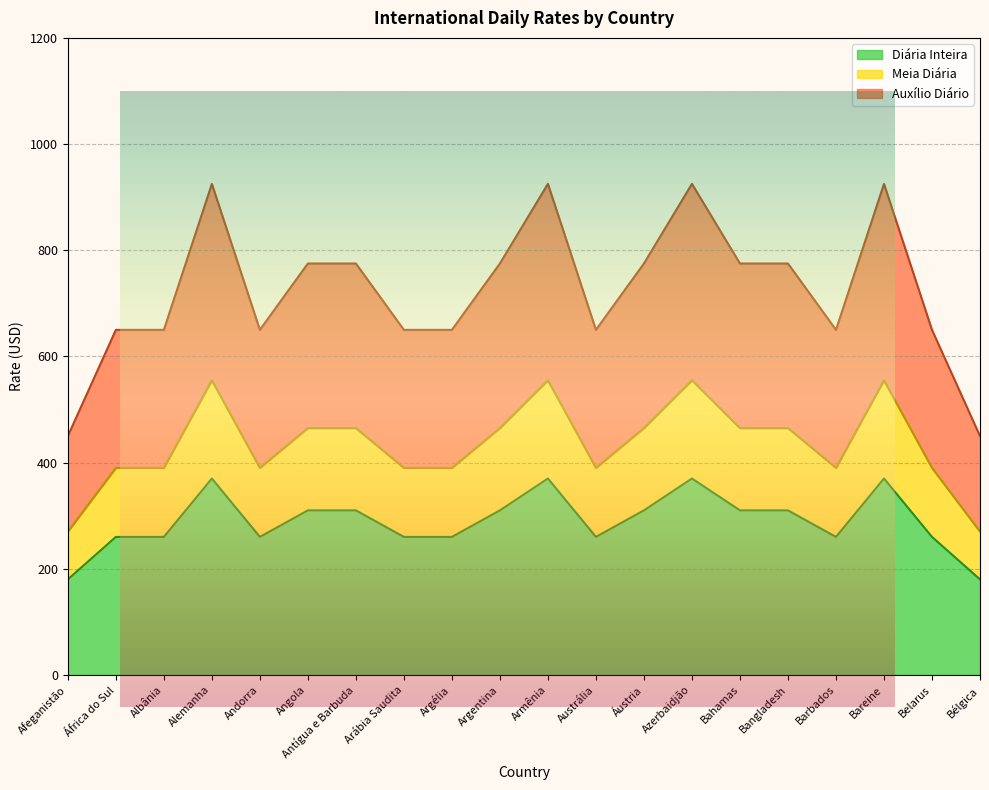

What is the value of the Auxílio Diário point at the 7th from the left?

775